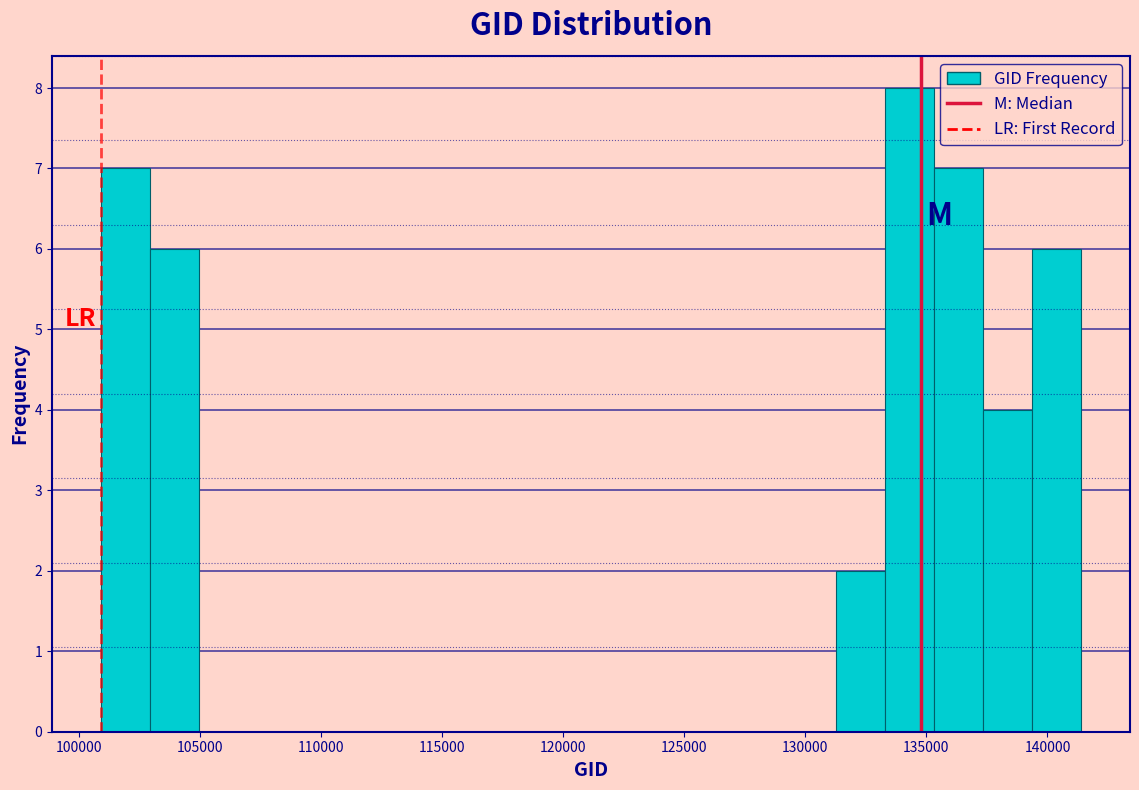

Reading left to right, transcribe this chart: for each bar, give the range it covers on the x-axis and its height. Neither the bar edges nor the heights are printed on the chart, so give them approximately, as read against the axes.

101000 to 103000: 7
103000 to 105000: 6
105000 to 107000: 0
107000 to 109000: 0
109000 to 111000: 0
111000 to 113000: 0
113000 to 115000: 0
115000 to 117000: 0
117000 to 119000: 0
119000 to 121000: 0
121000 to 123000: 0
123000 to 125000: 0
125000 to 127000: 0
127000 to 129000: 0
129000 to 131500: 0
131500 to 133500: 2
133500 to 135500: 8
135500 to 137500: 7
137500 to 139500: 4
139500 to 141500: 6